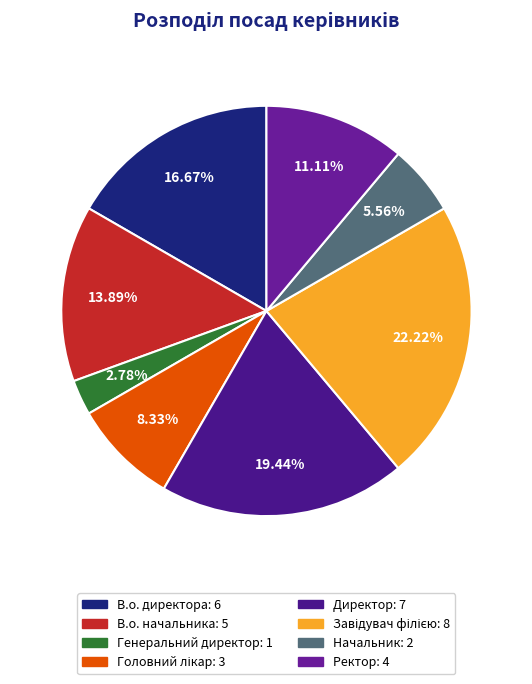

How many slices are in this pie chart?

8